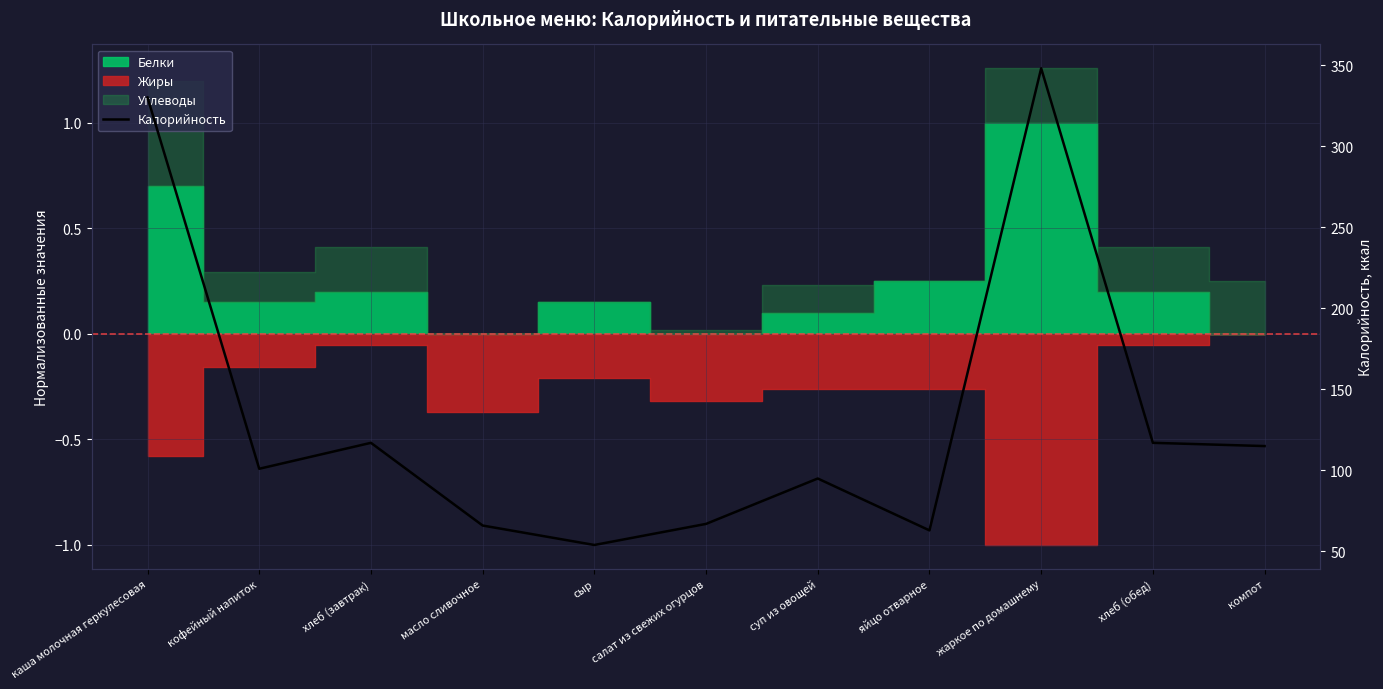

Which has a higher value, салат из свежих огурцов or хлеб (завтрак)?

хлеб (завтрак)